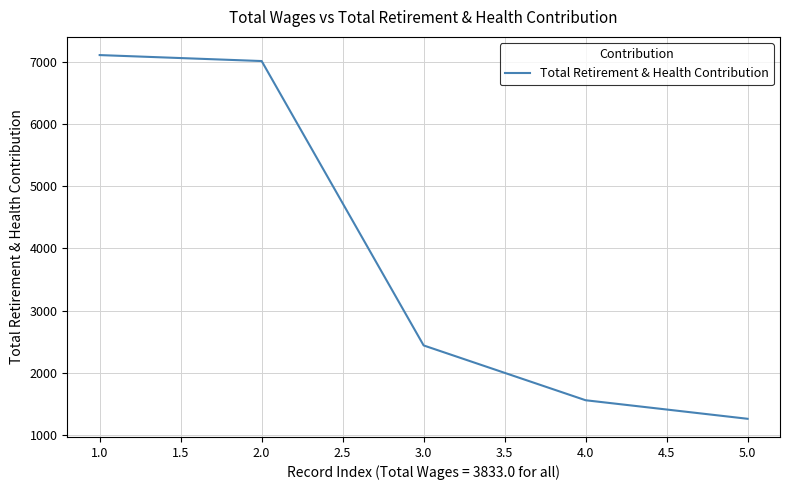

Is it true that the value at 3.0 is 2441?

True